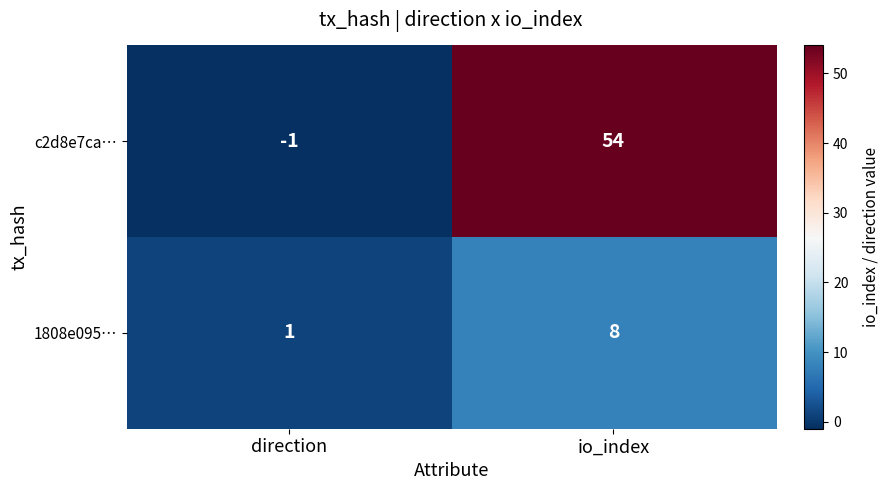

Read the c2d8e7ca… value at io_index.

54